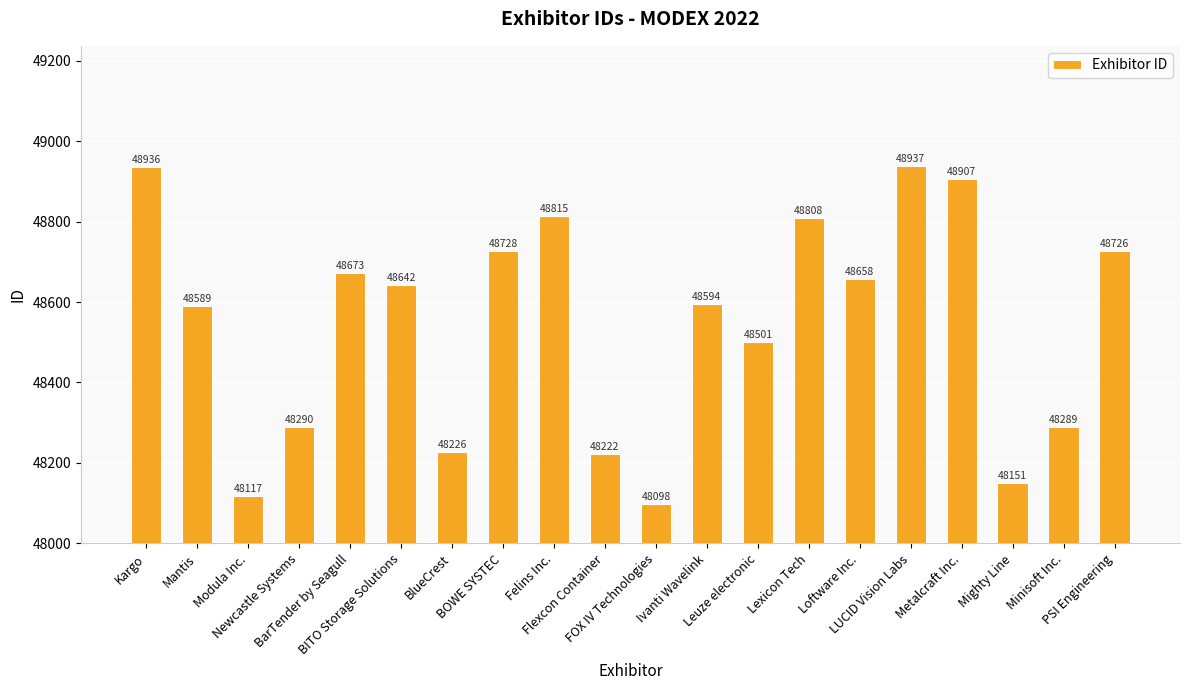

What is the difference between the second highest and minimum values?

838